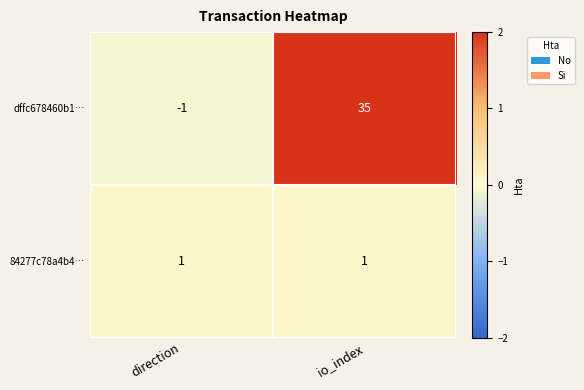

What is the sum of all dffc678460b1… values?

34